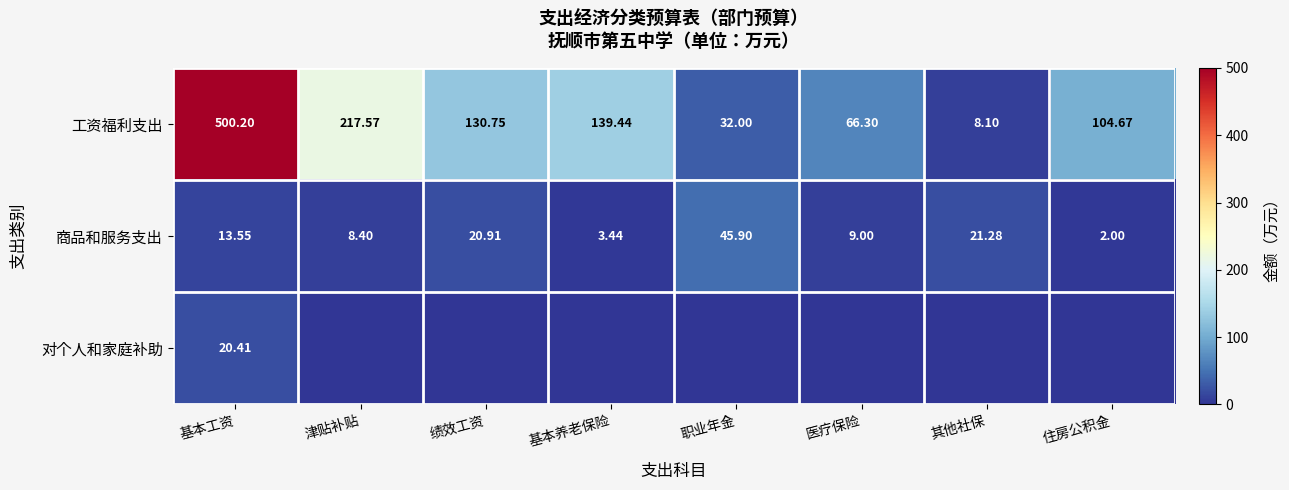

Where is 商品和服务支出 nearest to the value 23?

其他社保